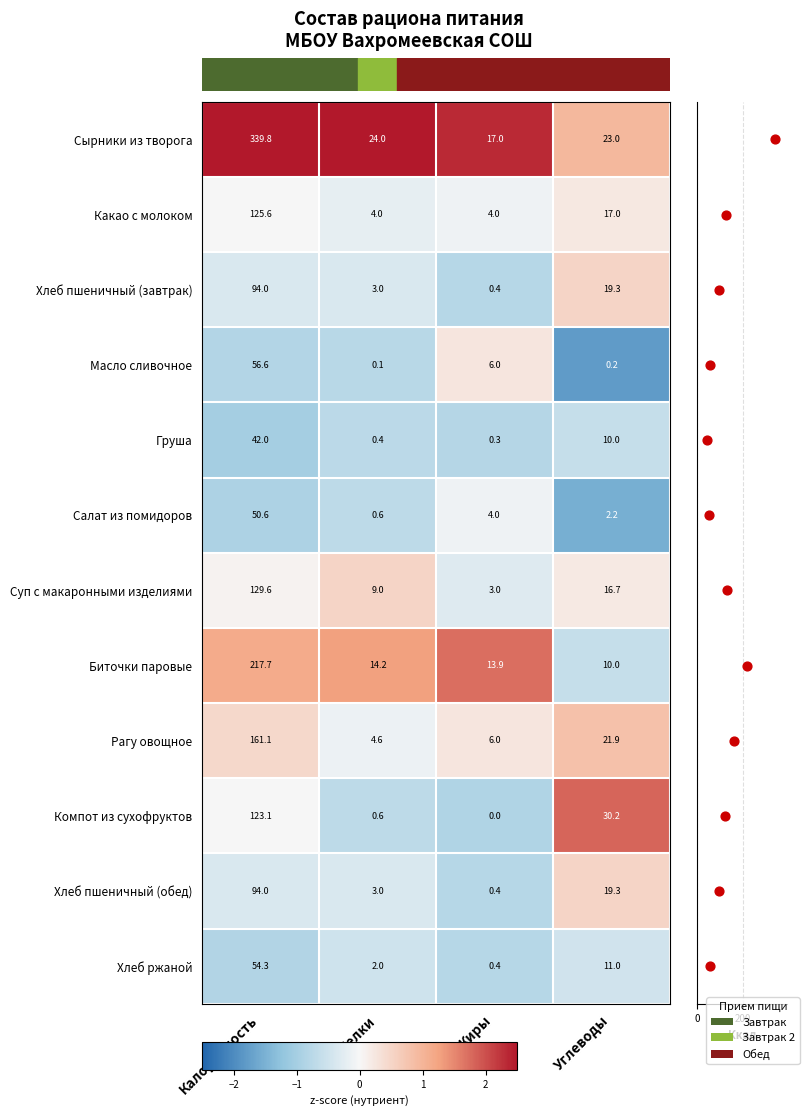

Rank the categories by Компот из сухофруктов value from highest to lowest.

Углеводы, Калорийность, Белки, Жиры